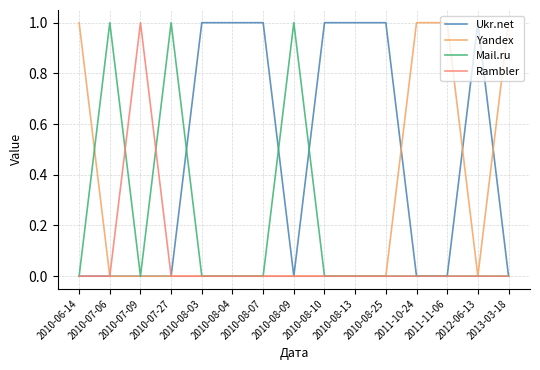

Is this an area chart (filled region under the line)?

No